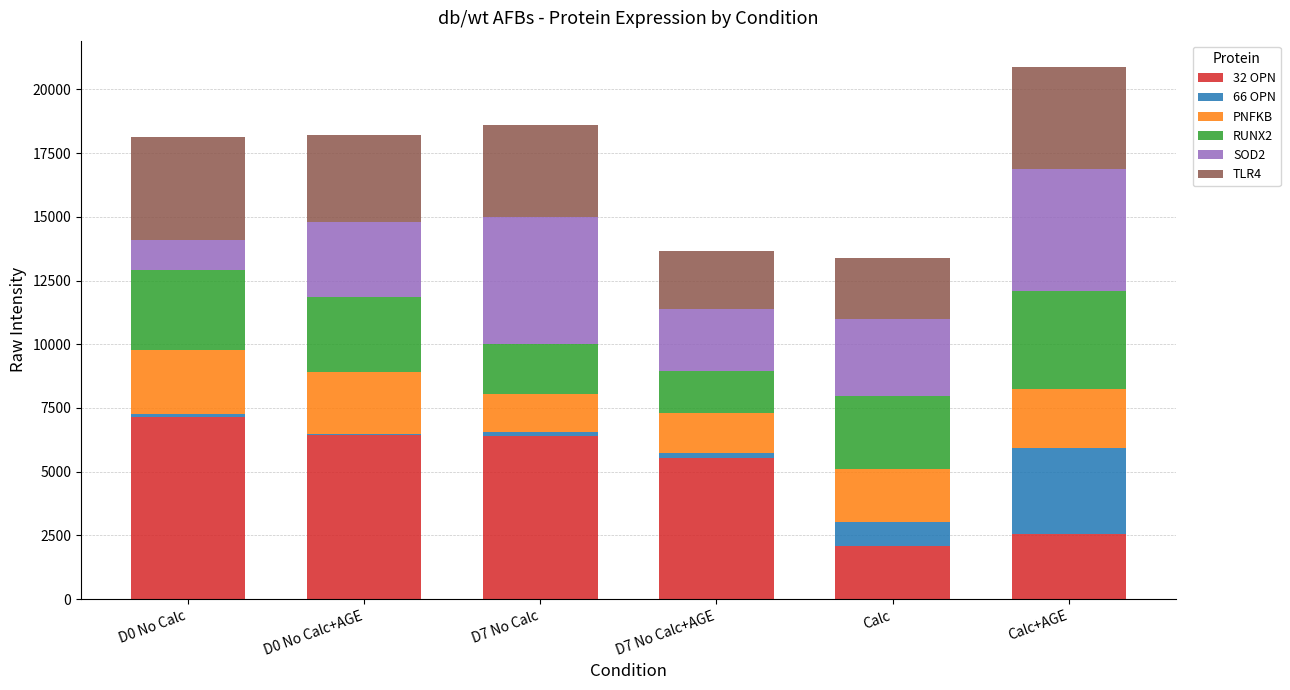

Which category has the highest value in the 32 OPN series?

D0 No Calc